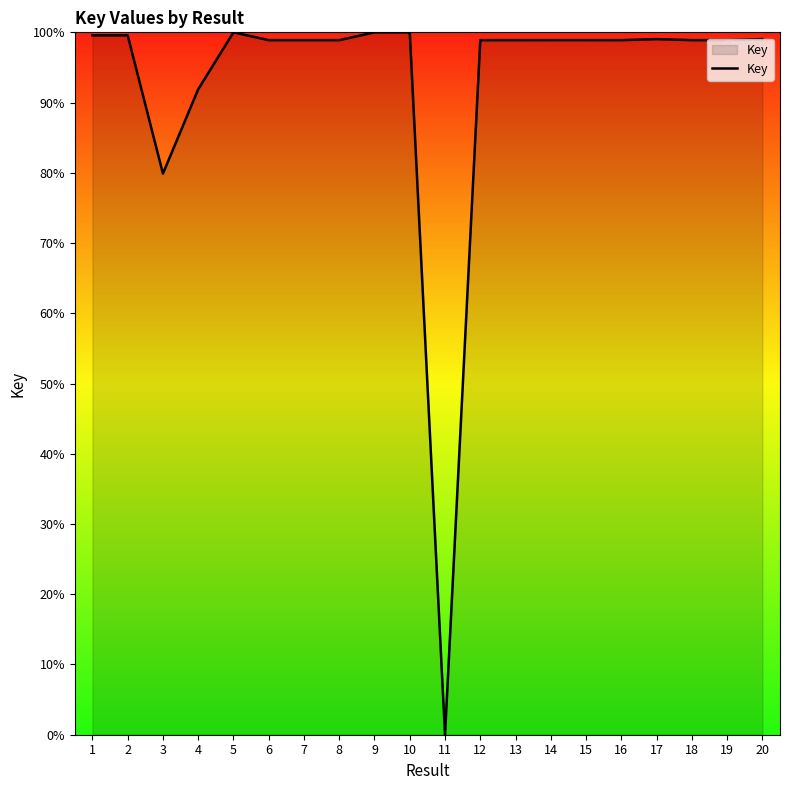

The value at 6 is 98.9. True or false?

True